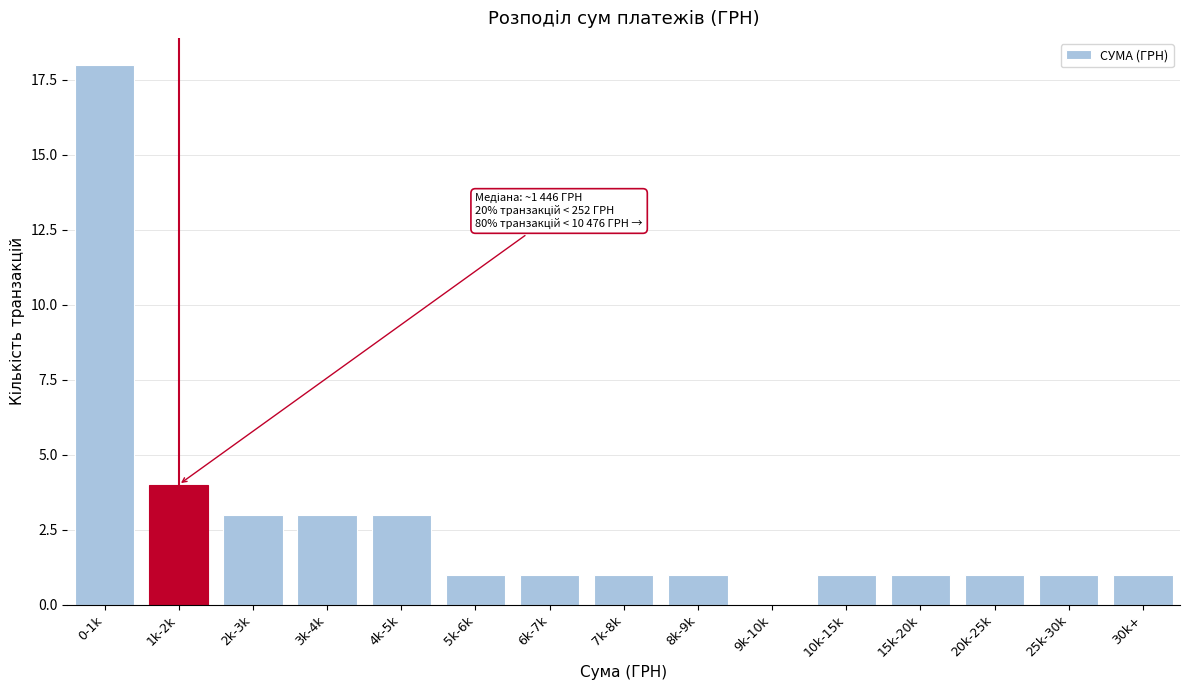

Reading left to right, transcribe all the data shown in this chart.

0-1k=18	1k-2k=4	2k-3k=3	3k-4k=3	4k-5k=3	5k-6k=1	6k-7k=1	7k-8k=1	8k-9k=1	9k-10k=0	10k-15k=1	15k-20k=1	20k-25k=1	25k-30k=1	30k+=1